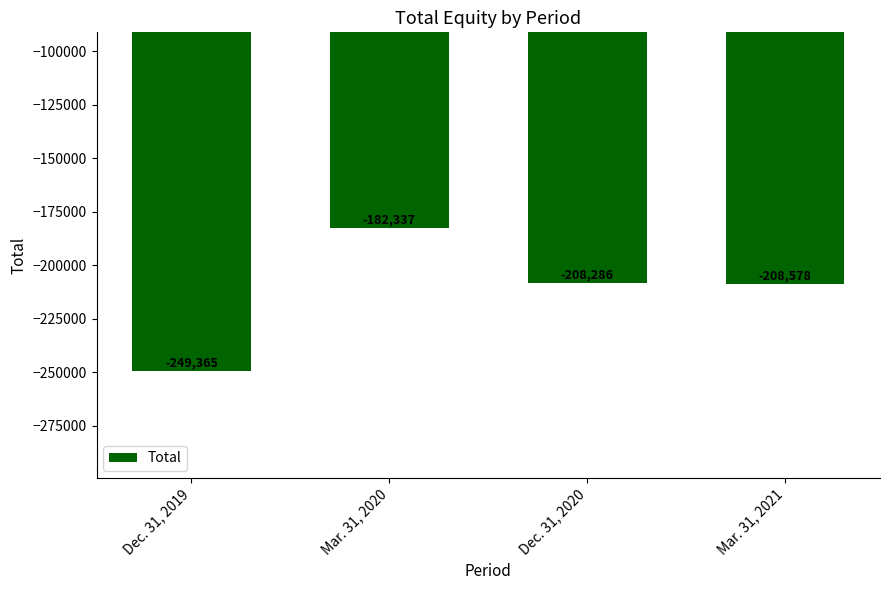

What is the change in value from Mar. 31, 2020 to Dec. 31, 2020?

-25949